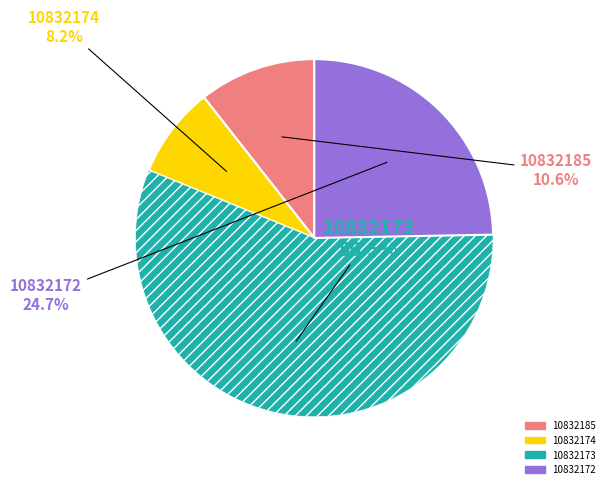

To the nearest percent, what is the combined percentage of 10832173 and 10832185?

67%